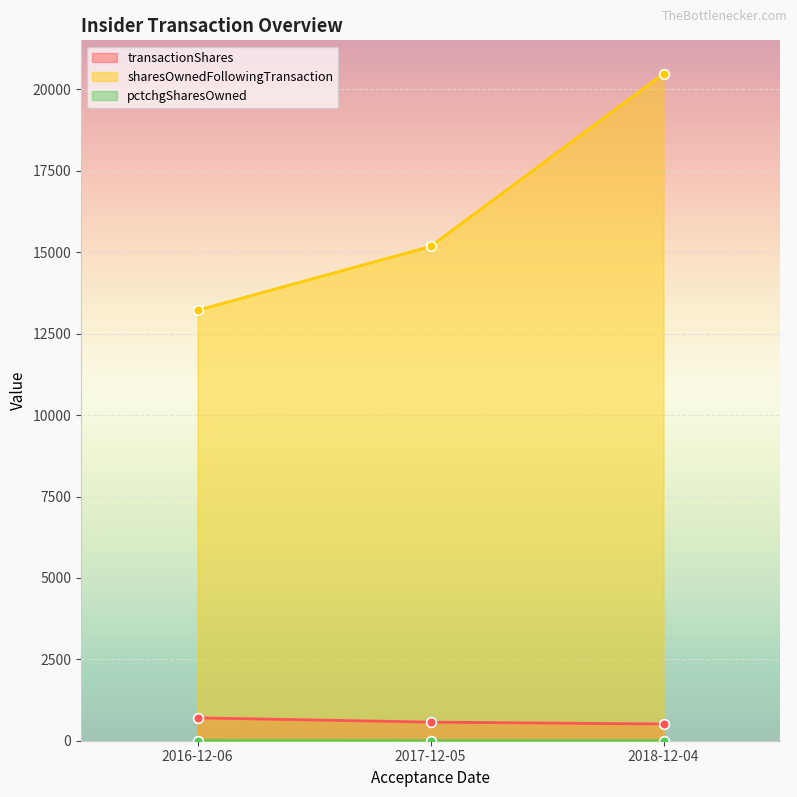

Which series has the largest total across all categories?

sharesOwnedFollowingTransaction